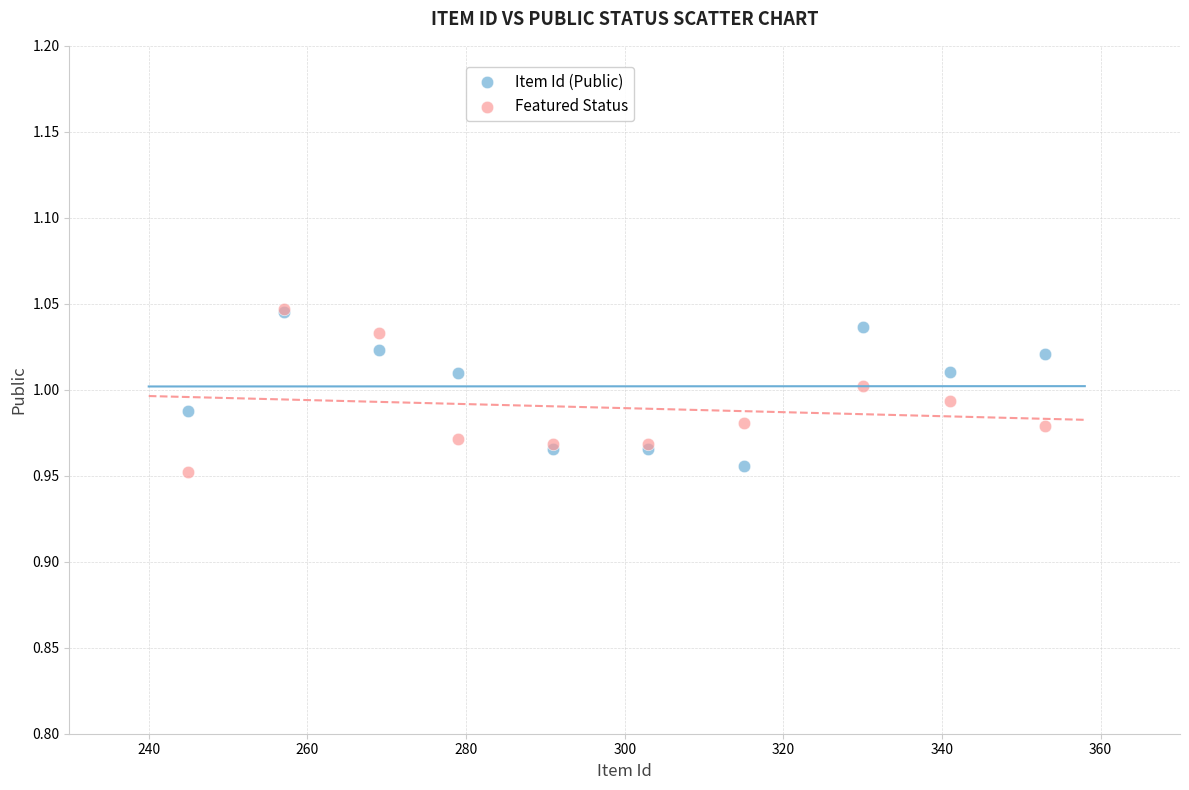

What are all the series names shown in the legend?

Item Id (Public), Featured Status